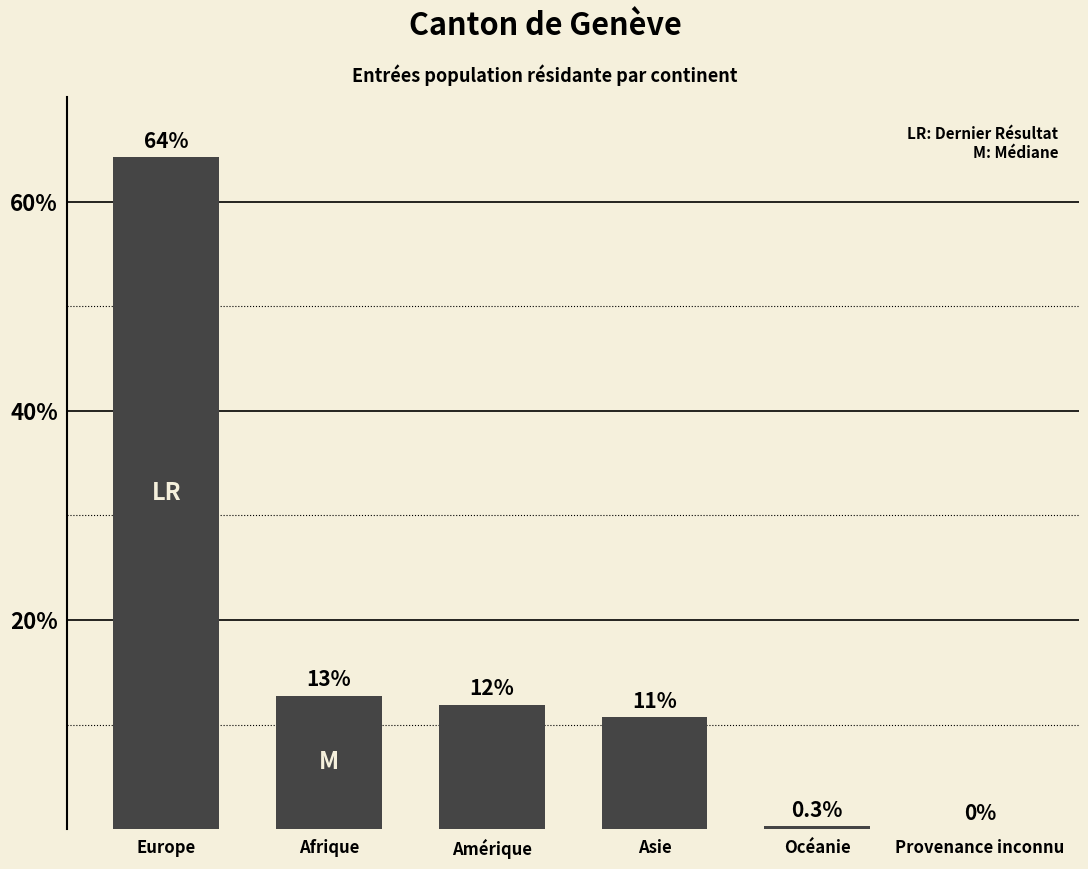

The value at Asie is 10.7. True or false?

True